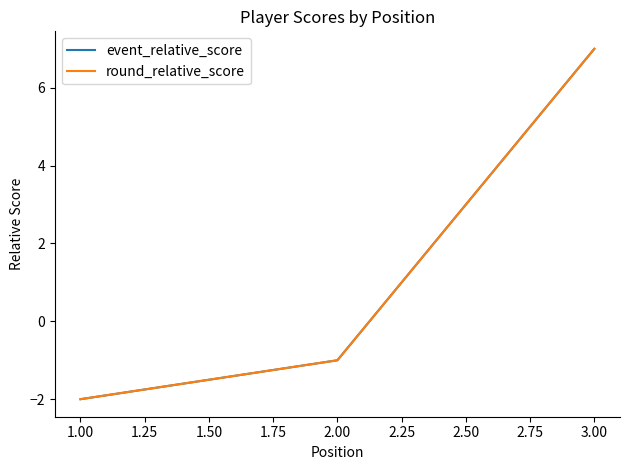

Is this an area chart (filled region under the line)?

No